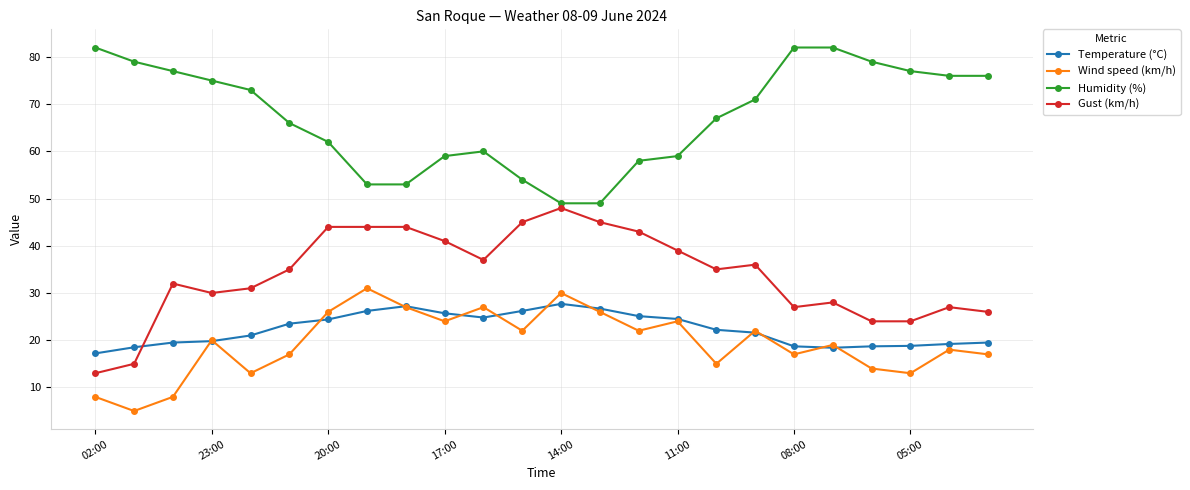

In Temperature (°C), how many points are lower than both neighbors (excluding endpoints)?

2